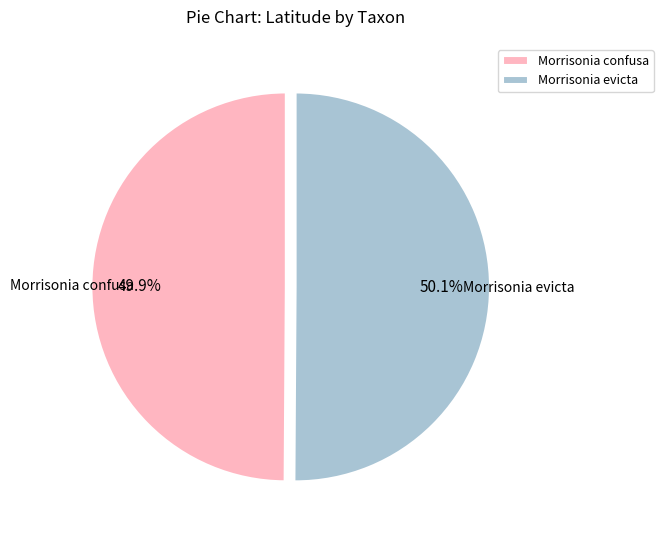

What percentage is the Morrisonia confusa slice, to the nearest percent?

50%